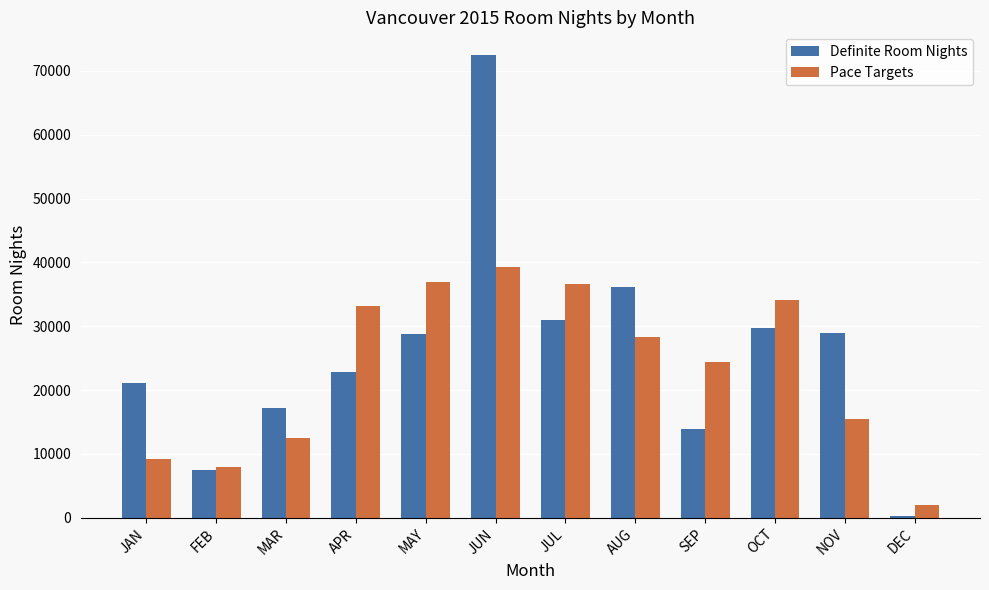

Which series has the largest range (max minus min)?

Definite Room Nights